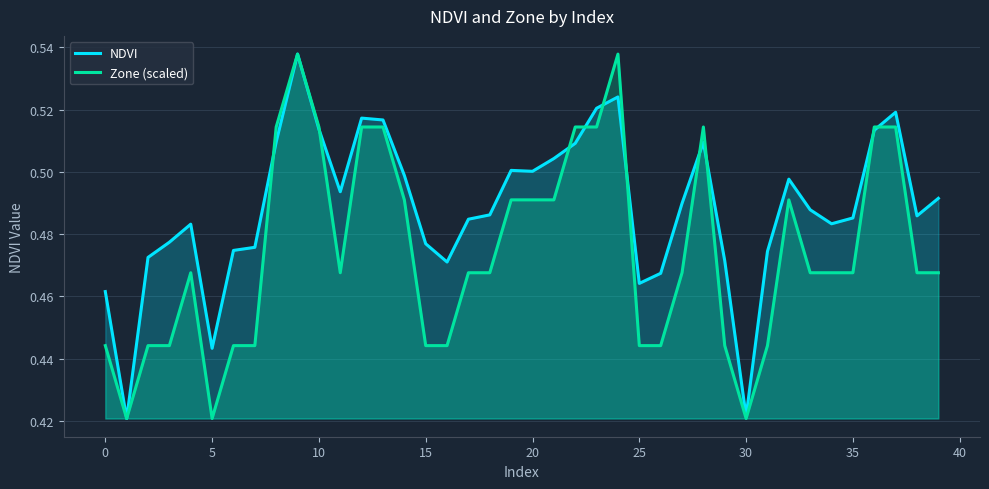

What is the approximate value of NDVI at 26?

0.5